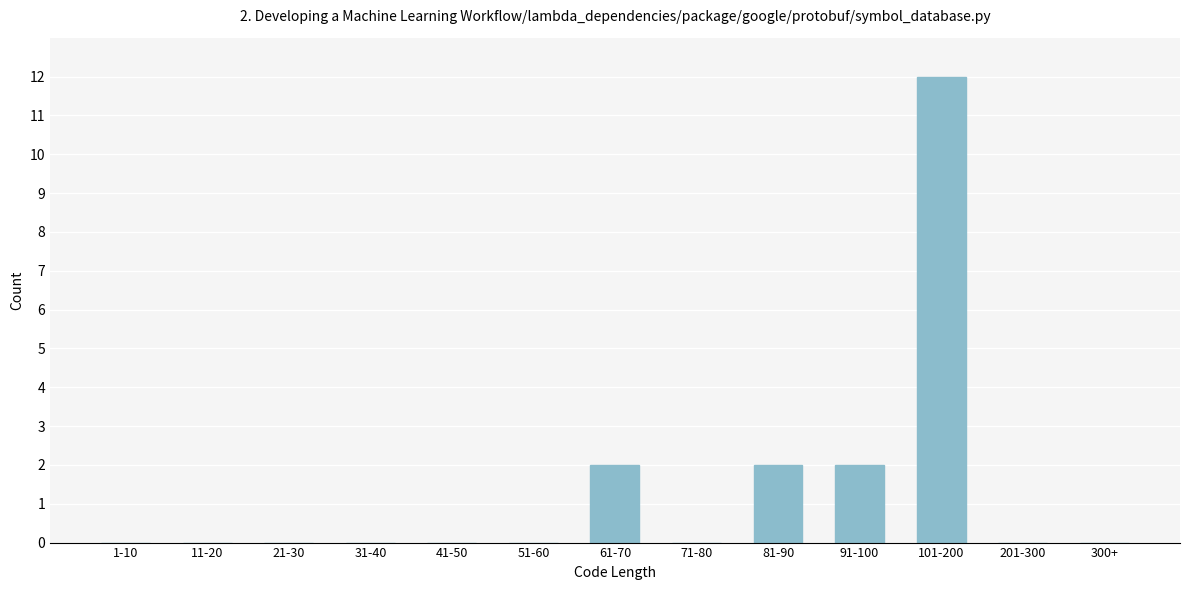

Reading left to right, extract all data points from this chart.

1-10=0	11-20=0	21-30=0	31-40=0	41-50=0	51-60=0	61-70=2	71-80=0	81-90=2	91-100=2	101-200=12	201-300=0	300+=0